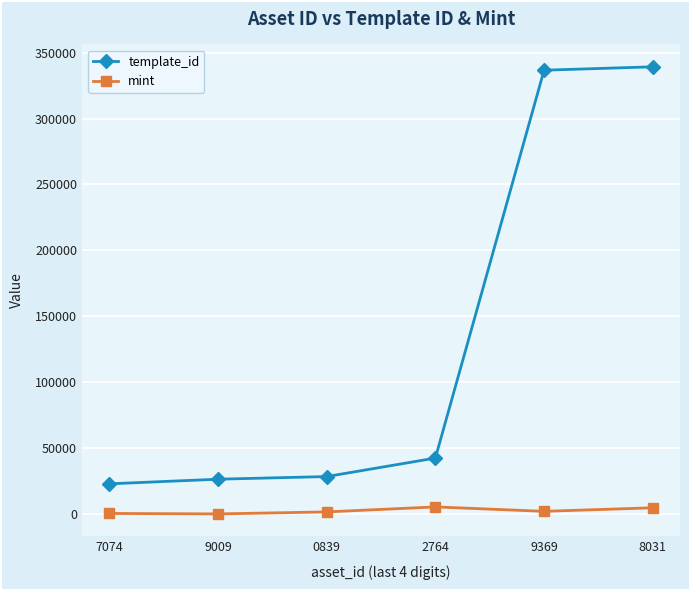

At which label does template_id reach its minimum?

7074